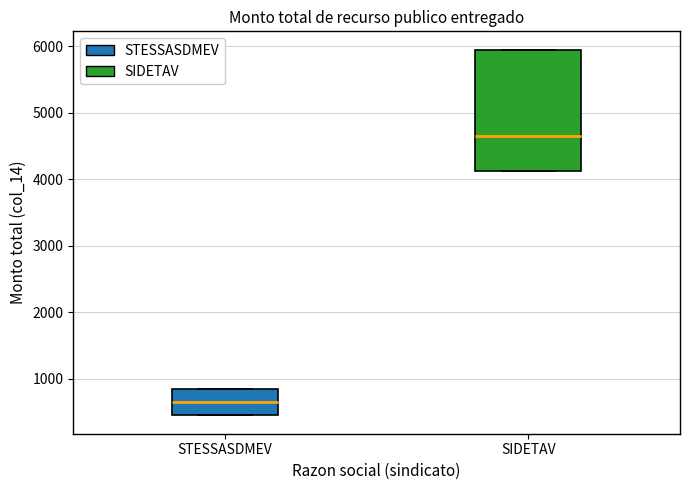

Reading left to right, transcribe this box plot: for each box, give where its median line is, the range the box spans, and where its two whiskers end, as read against the y-axis. The values are not printed on the chart, so give them approximately, as read against the axis.

STESSASDMEV: median 700, box 500 to 900, whiskers 500 to 900
SIDETAV: median 4700, box 4100 to 6000, whiskers 4100 to 6000